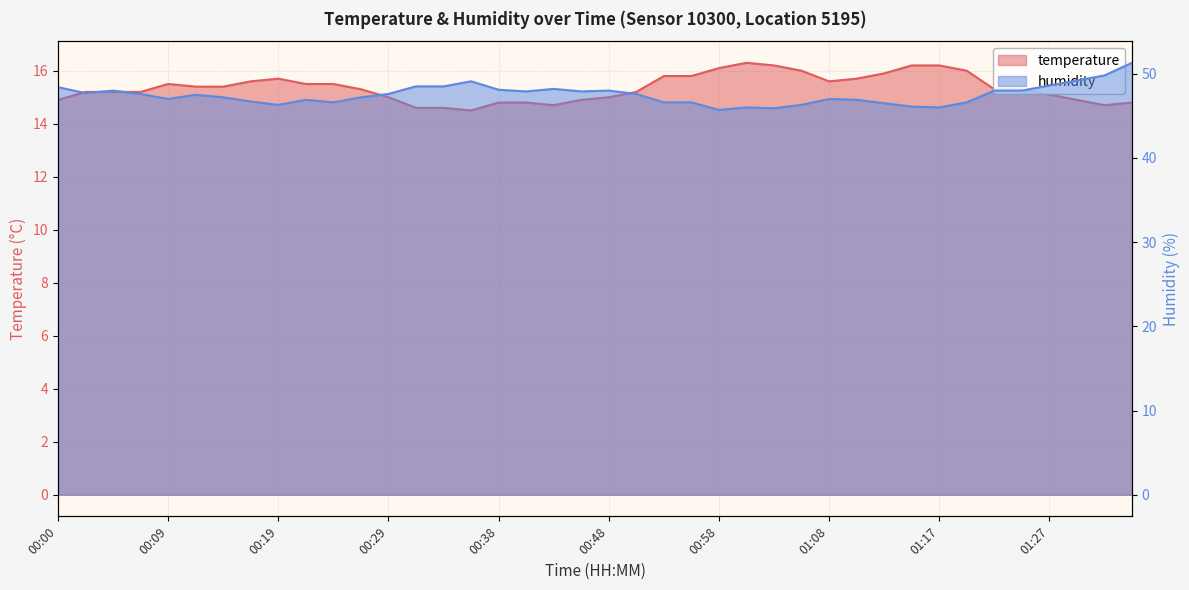

What are all the series names shown in the legend?

temperature, humidity